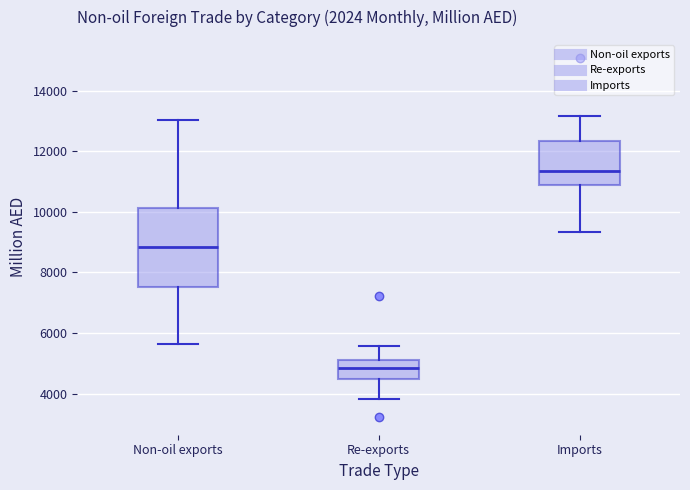

Reading left to right, read every box against the y-axis: the position of its median line, the range the box covers, and the ends of its whiskers. The values are not printed on the chart, so give them approximately, as read against the axis.

Non-oil exports: median 8800, box 7600 to 10200, whiskers 5600 to 13000
Re-exports: median 4800, box 4400 to 5200, whiskers 3800 to 5600
Imports: median 11400, box 10800 to 12400, whiskers 9400 to 13200